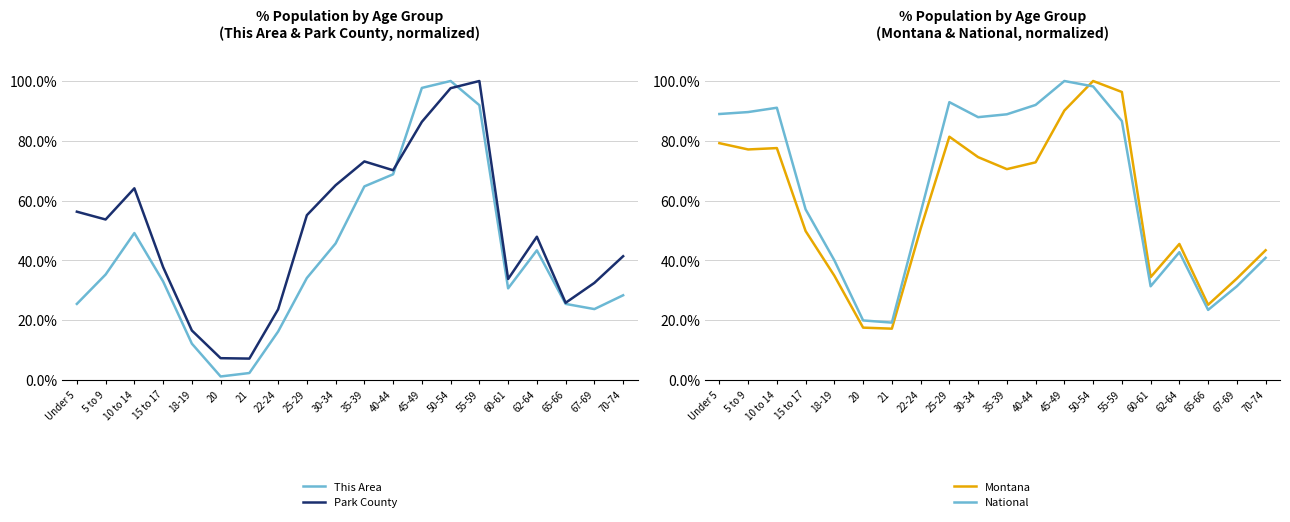

How many lines are shown in the chart?

4